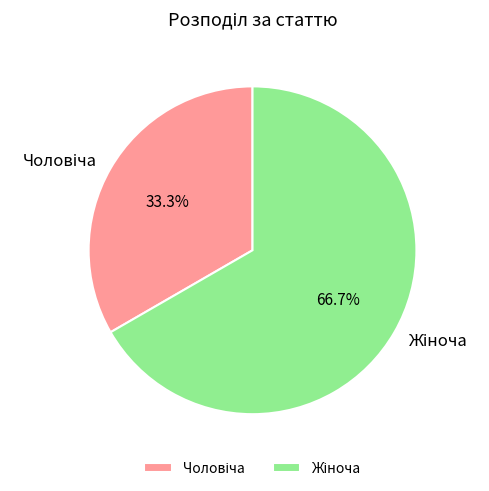

Is there a majority slice in this chart?

Yes